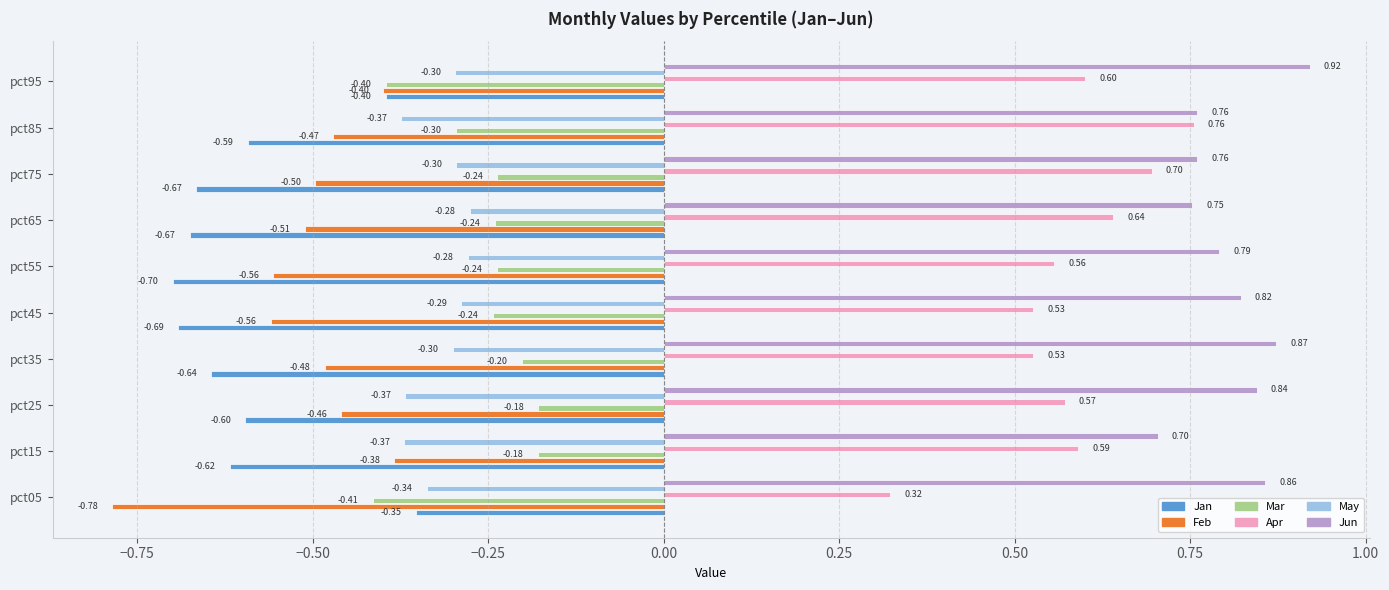

At how many categories does at least one series exceed 0?

10